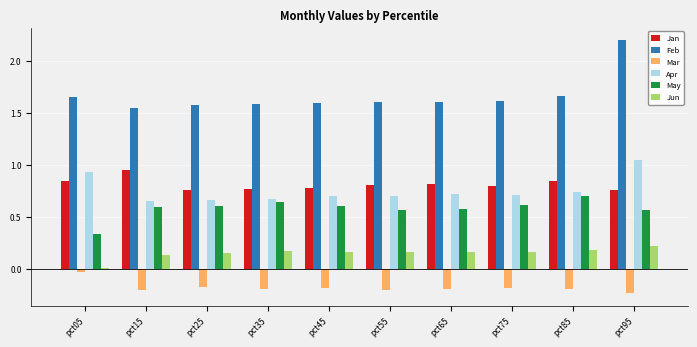

What is the total value across all series at pct25?

3.6